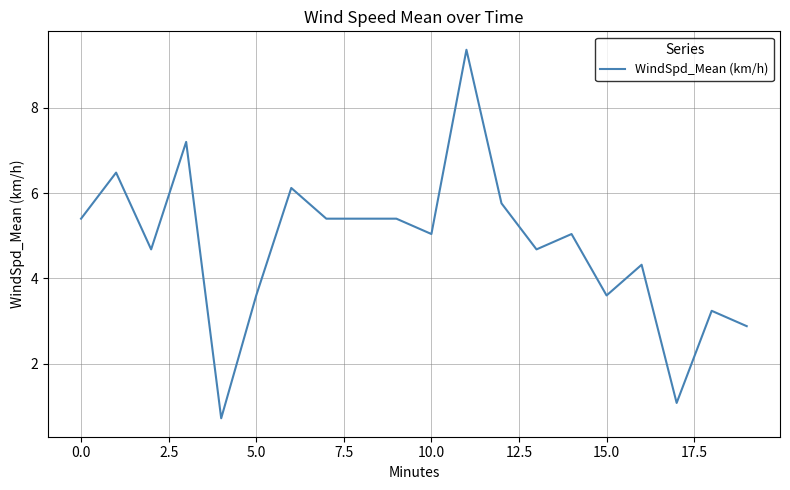

What is the difference between the maximum and minimum values?

8.6